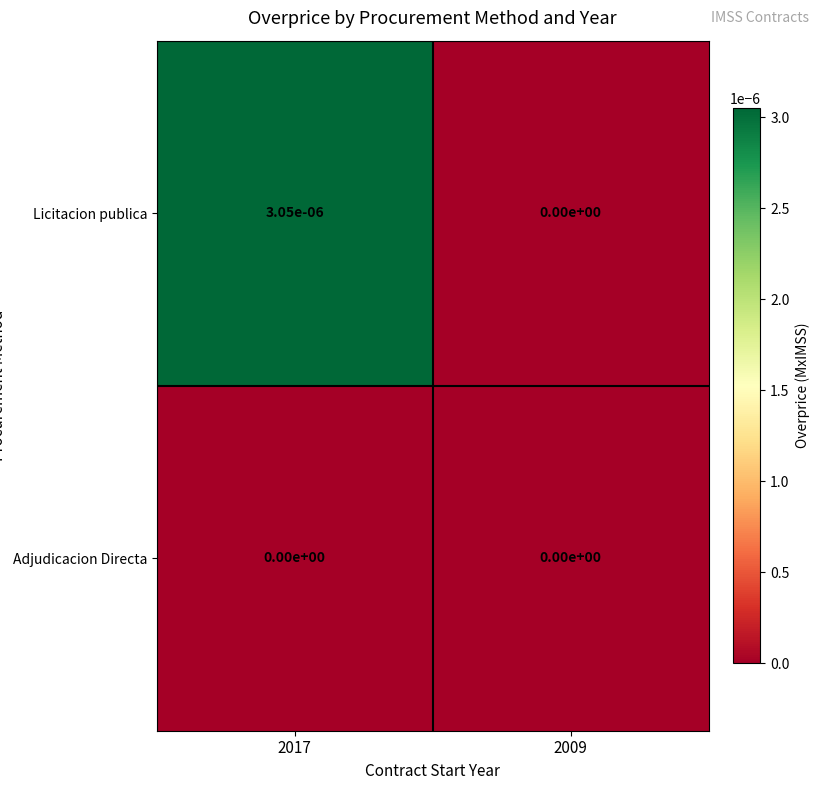

Count the number of categories in the chart.

2